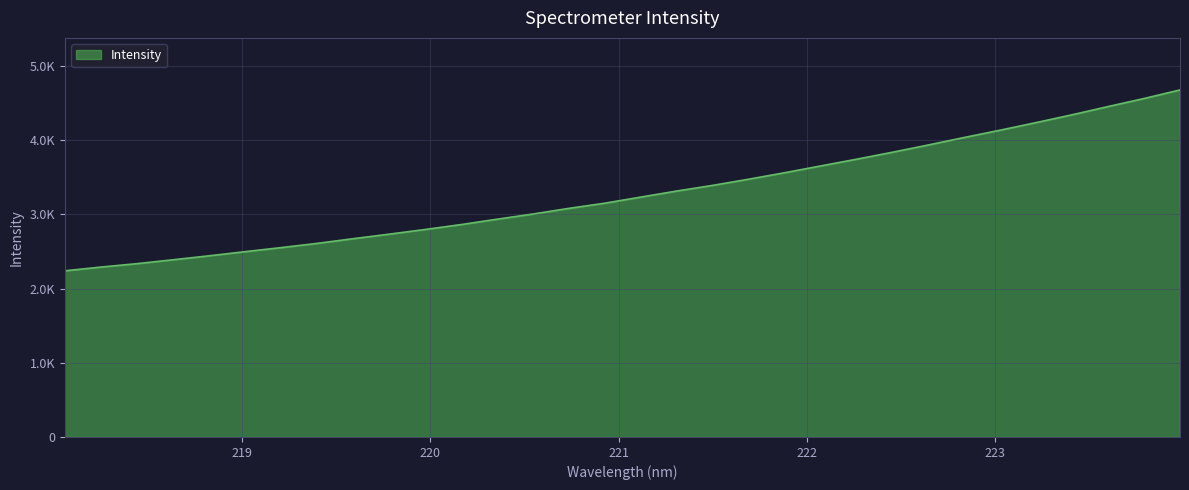

What is the greatest value displayed?

4676.3